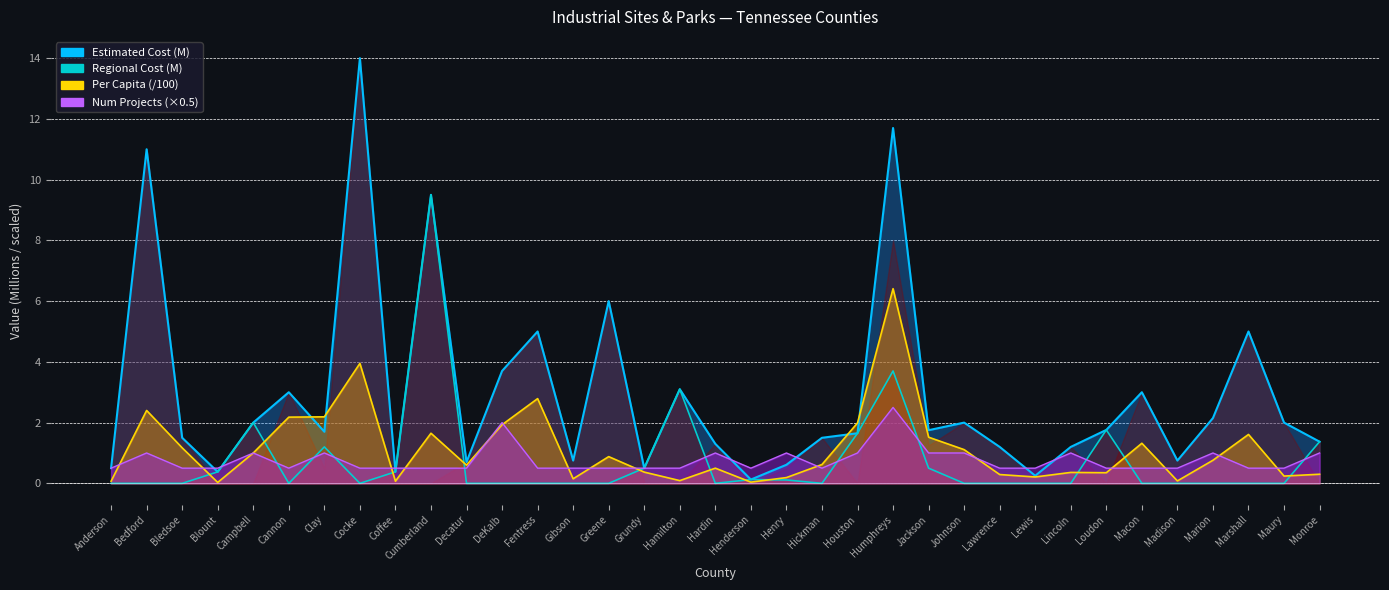

Between which two adjacent categories do Regional Cost (M) and Number of Projects first intersect?

Blount and Campbell